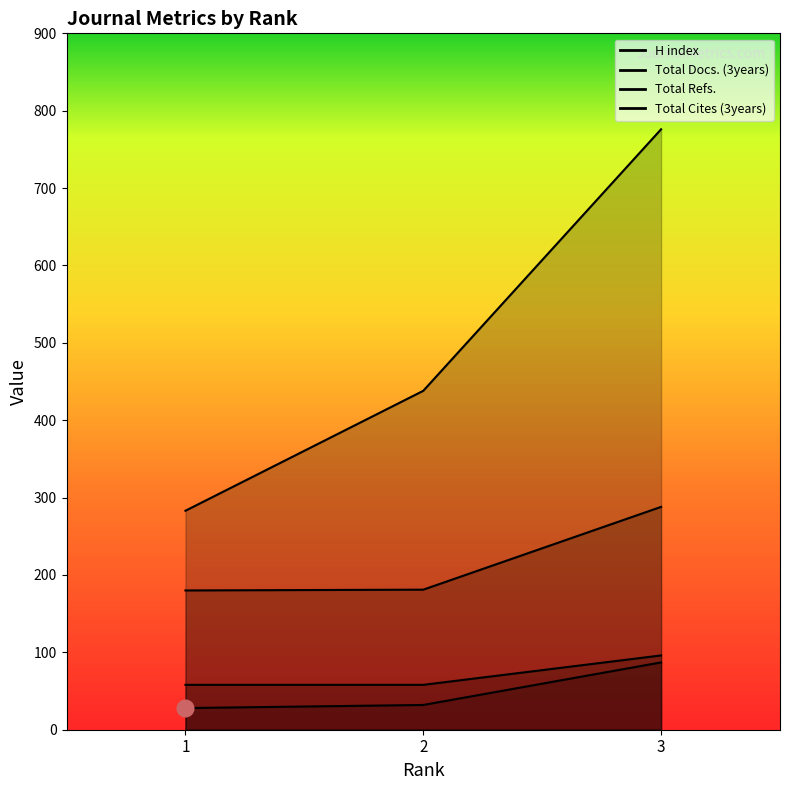

List the labels in order of Total Docs. (3years) value, smallest first.

1, 2, 3